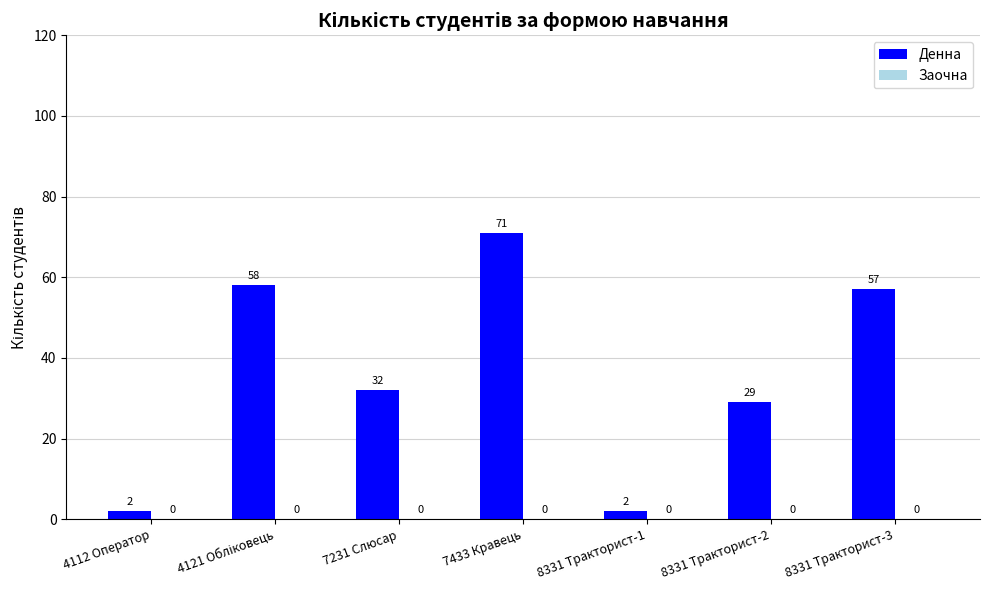

Which category has the highest value across all series?

7433 Кравець